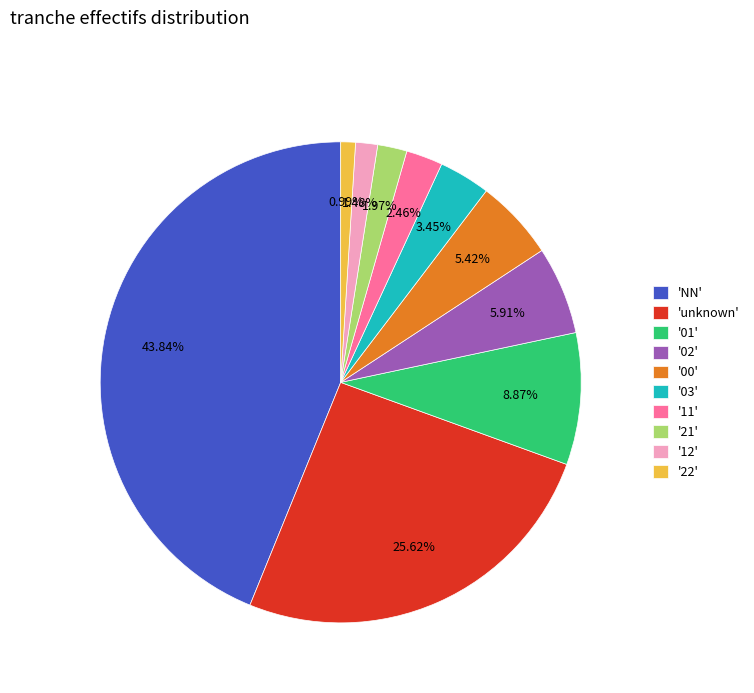

Which category has the biggest portion of the pie?

'NN'